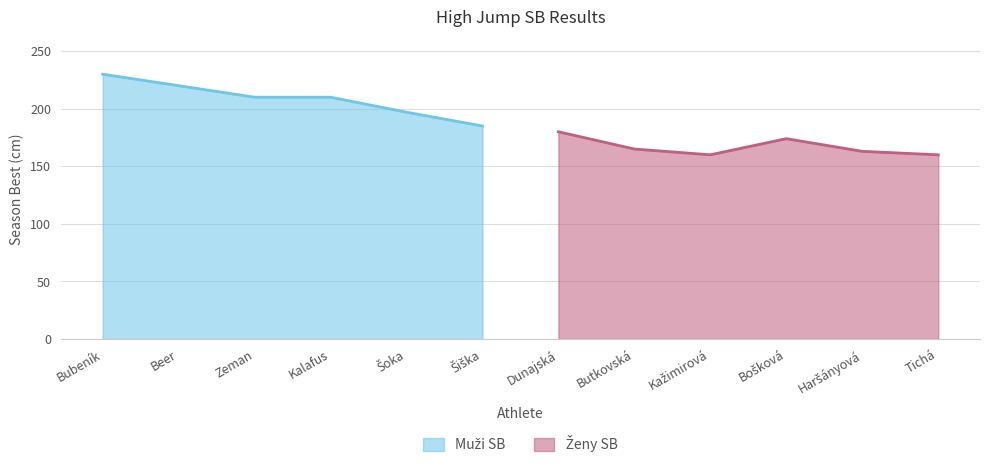

What are all the series names shown in the legend?

Muži SB, Ženy SB